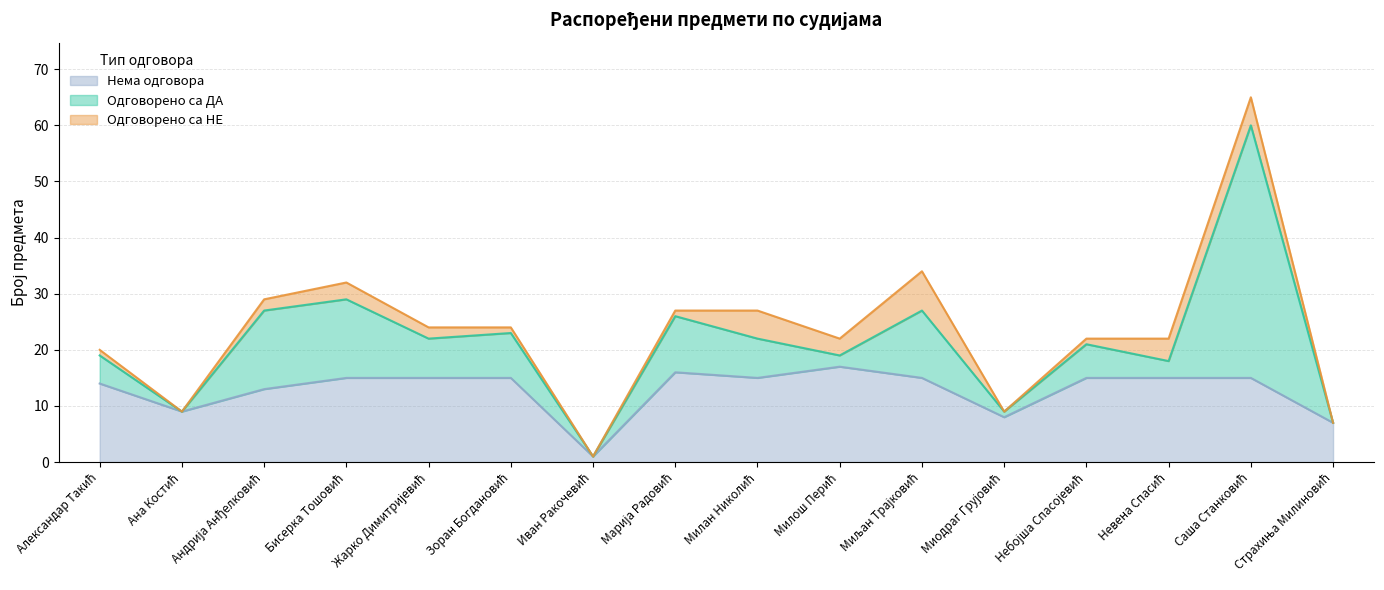

What is the label of the 8th point from the right?

Милан Николић